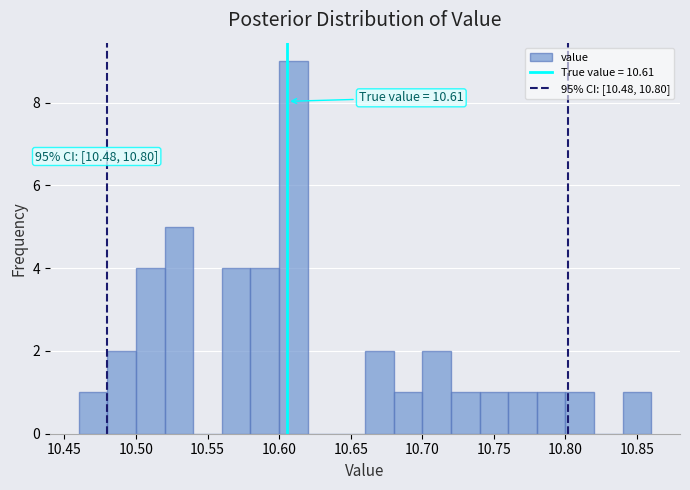

Which range on the x-axis has the tallest bar?

10.60 to 10.62